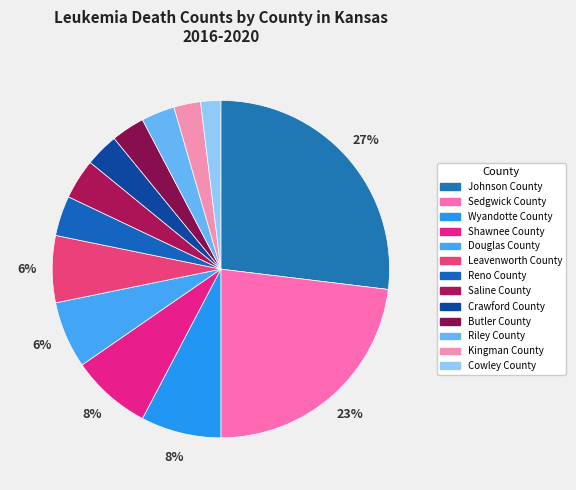

To the nearest percent, what percentage of the pie is Butler County?

3%